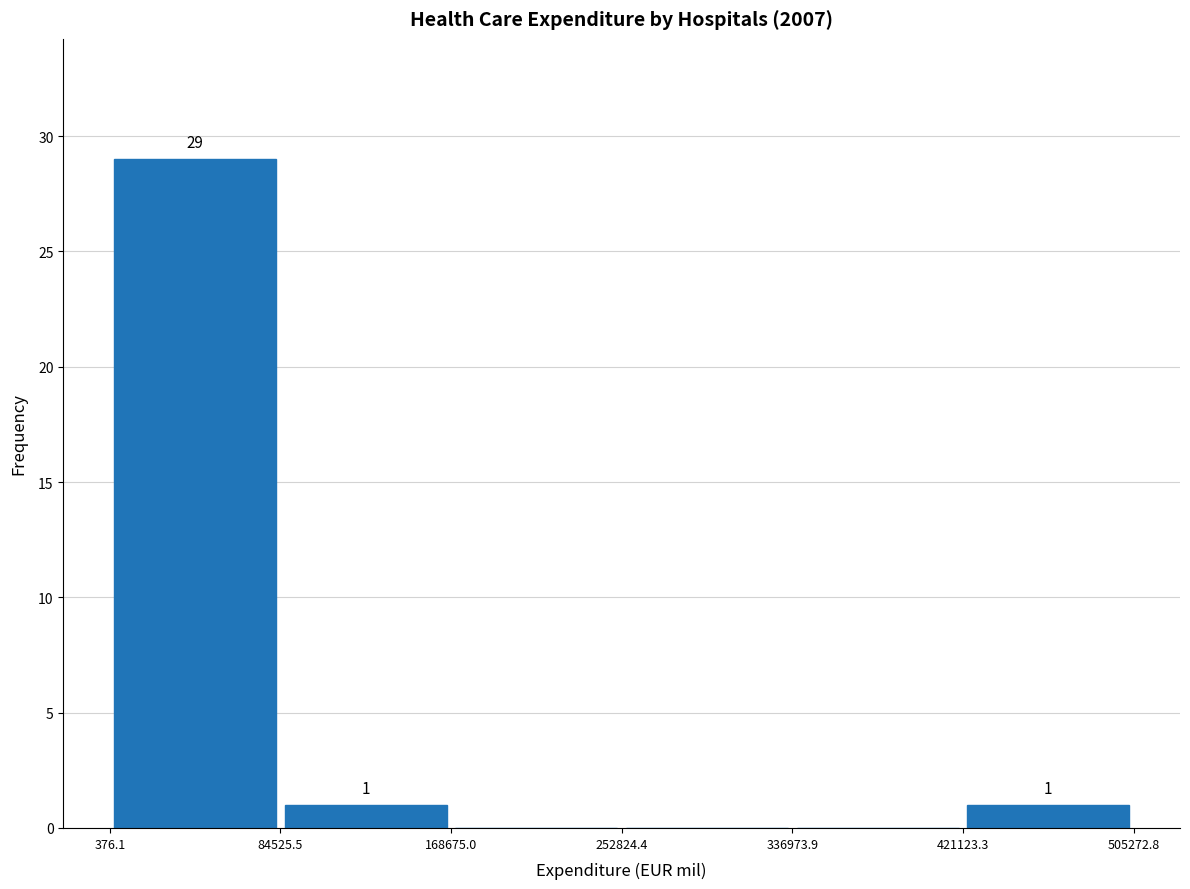

Which range on the x-axis has the tallest bar?

376.1 to 84525.5